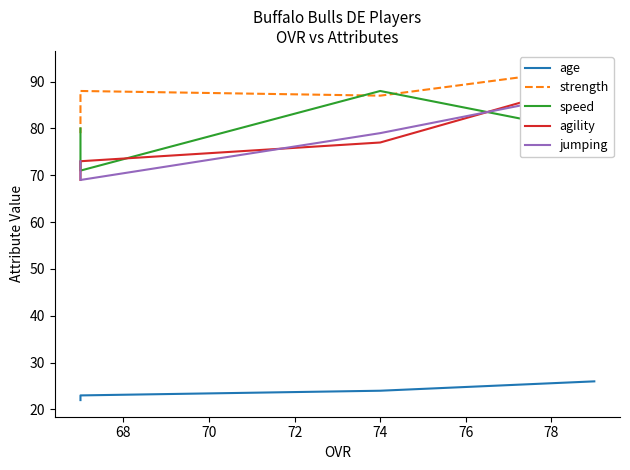

Reading left to right, extract all data points from this chart.

age: 26	24	23	22
strength: 93	87	88	79
speed: 79	88	71	80
agility: 90	77	73	69
jumping: 88	79	69	73